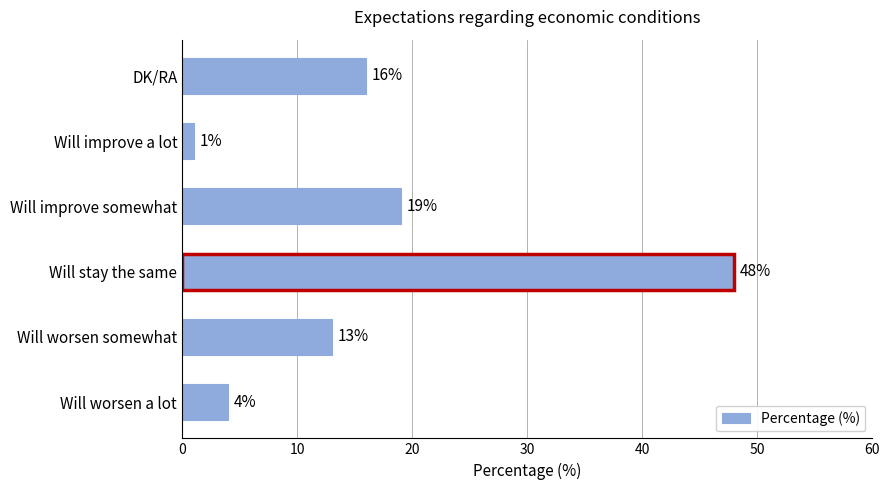

Approximately how many times larger is the value at Will stay the same compared to Will worsen somewhat?

3.7